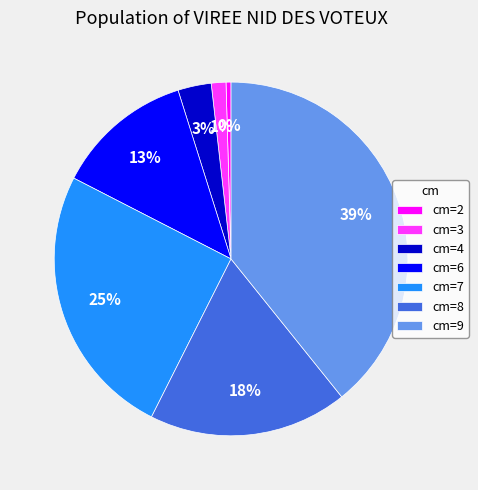

Does any single category account for the majority?

No